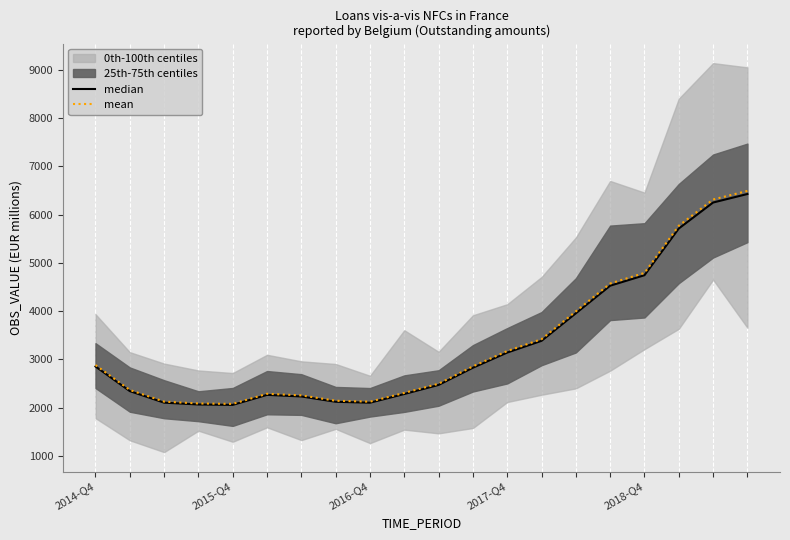

Reading left to right, what are all the values shown in this chart?

median: 2855.0	2345.0	2106.0	2068.0	2060.0	2267.0	2234.0	2124.0	2105.0	2285.0	2473.0	2829.0	3143.0	3386.0	3956.0	4527.0	4744.0	5711.0	6249.0	6425.0
mean: 2883.6	2368.4	2127.1	2088.7	2080.6	2289.7	2256.3	2145.2	2126.1	2307.8	2497.7	2857.3	3174.4	3419.9	3995.6	4572.3	4791.4	5768.1	6311.5	6489.2